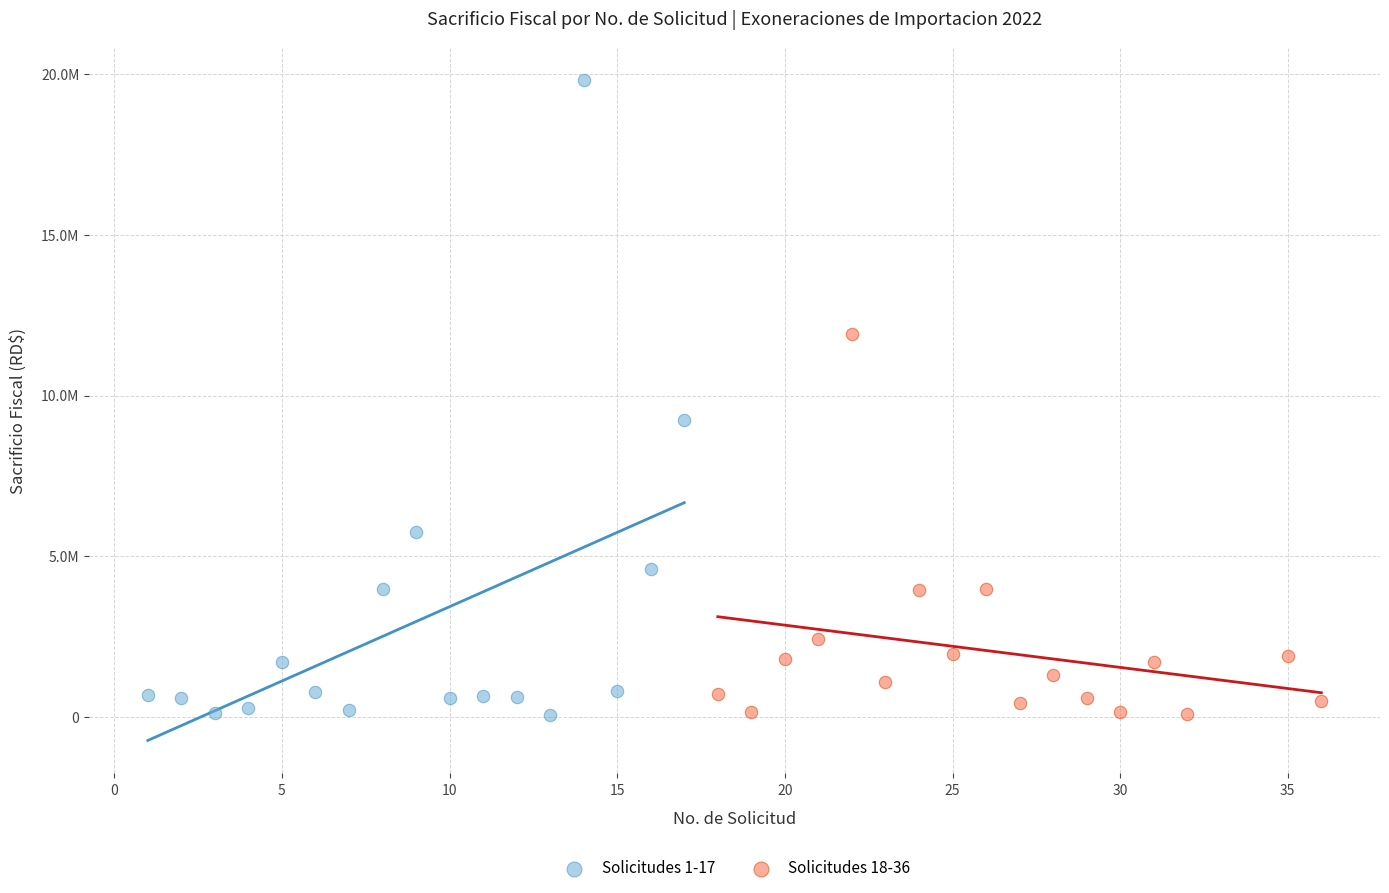

Which series has the largest Y range (max minus min)?

Solicitudes 1-17